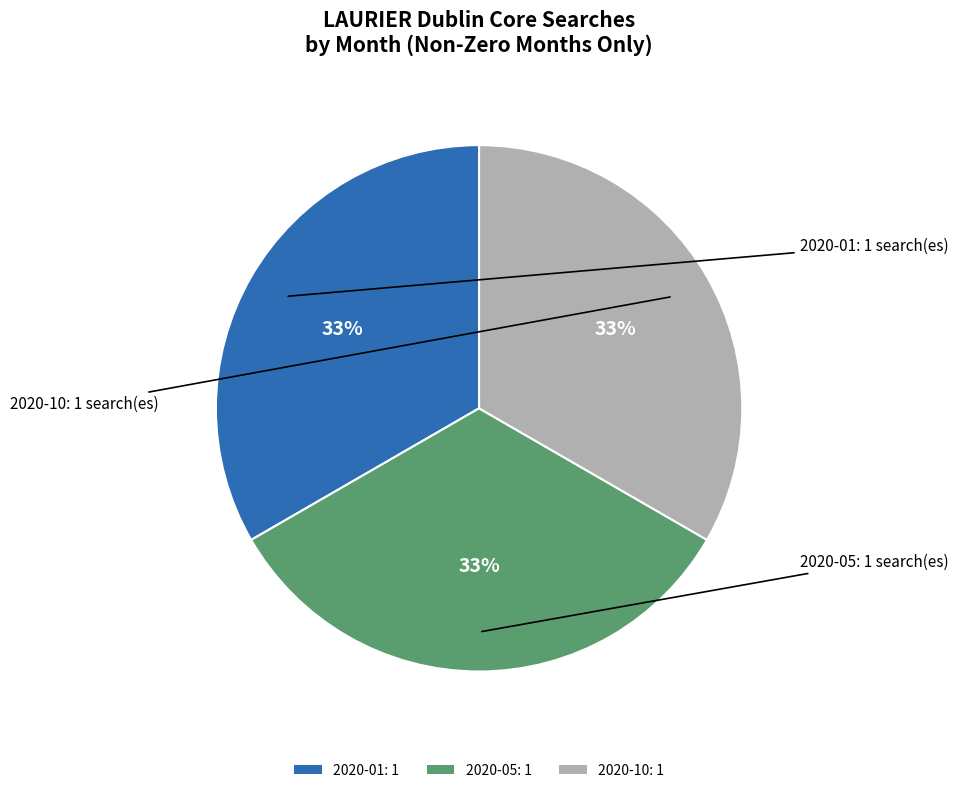

Combined, do 2020-10: 1 and 2020-05: 1 account for over 50%?

Yes